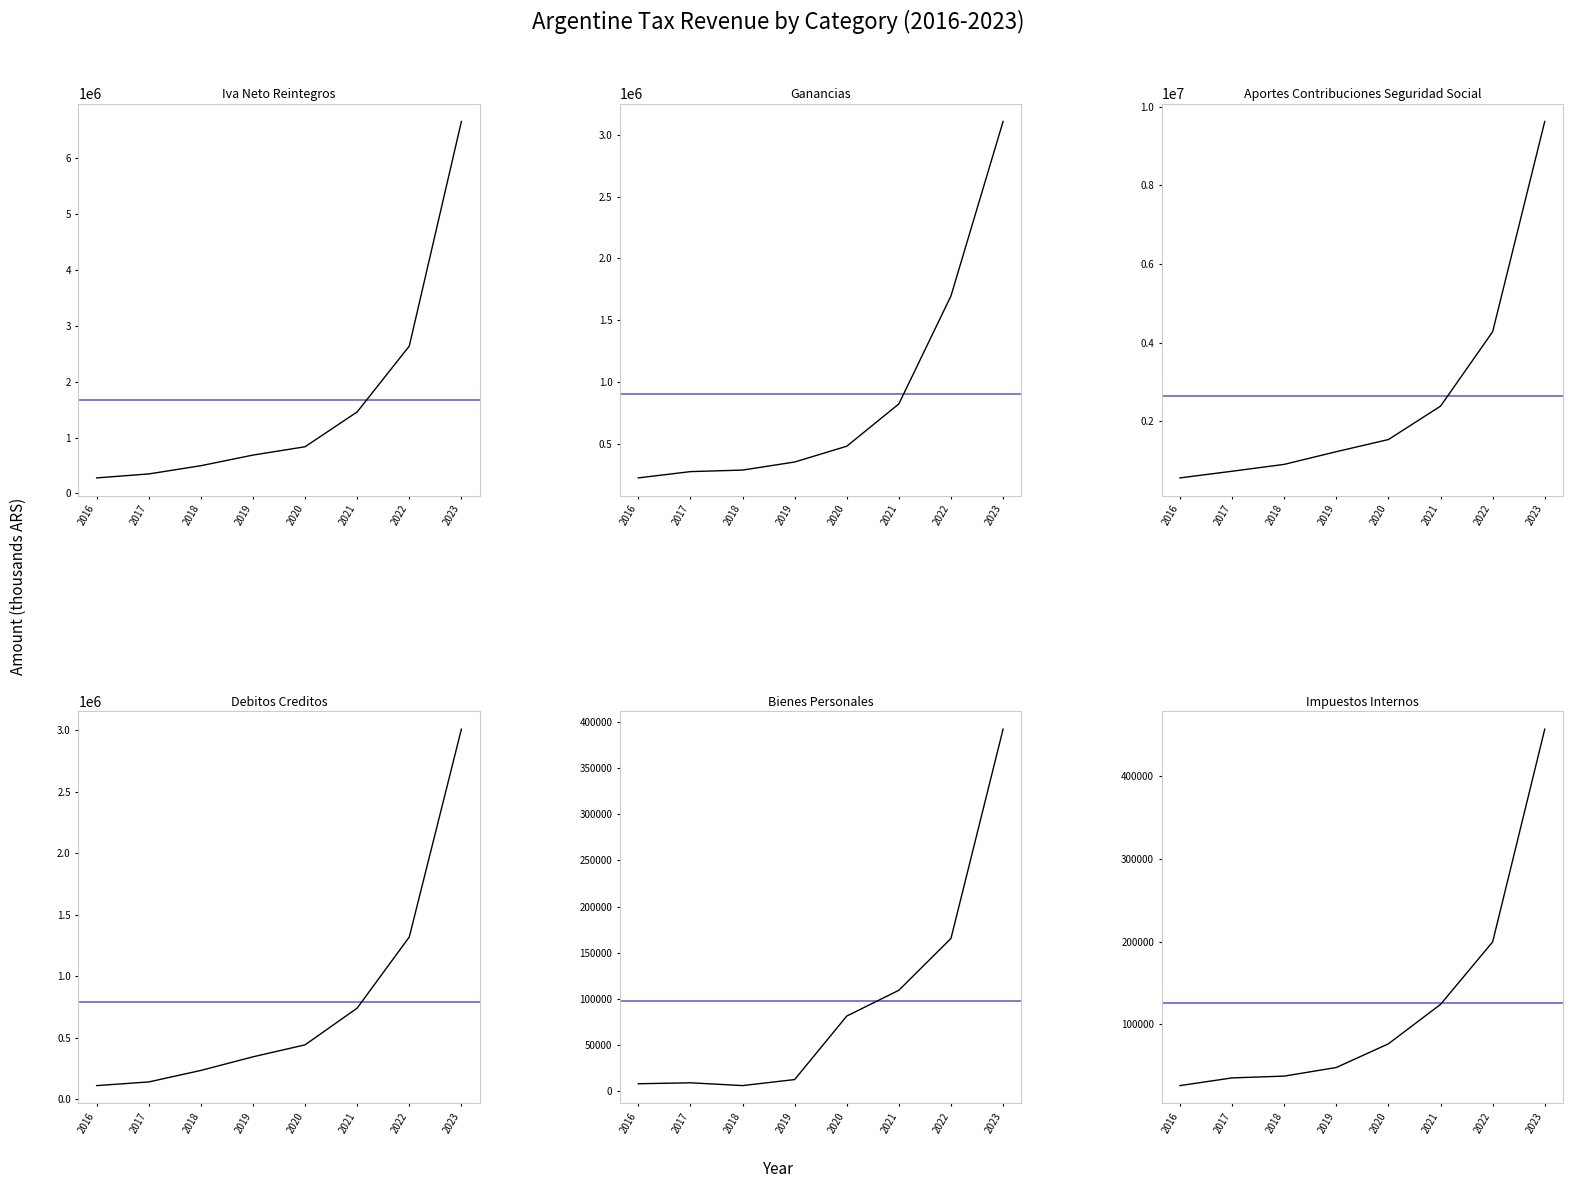

How many data points in impuestos_internos are less than 76144?

4